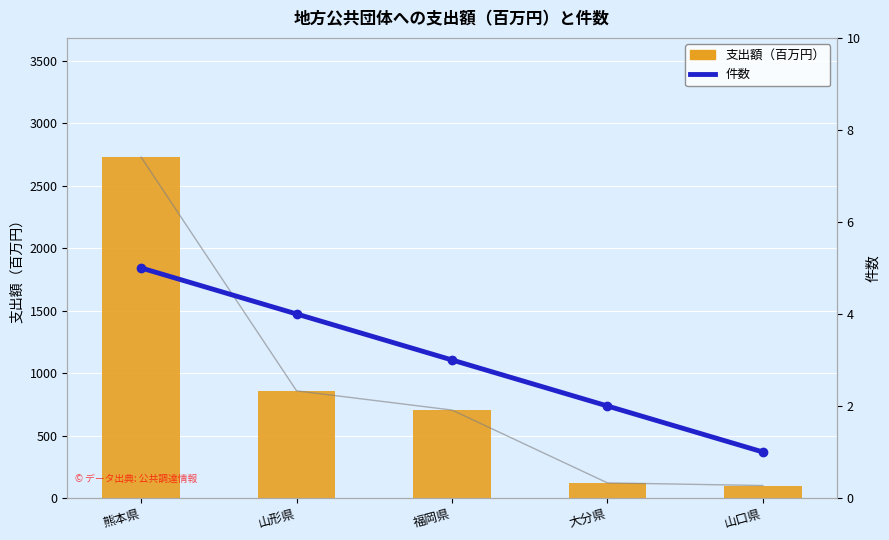

Are the bars horizontal?

No